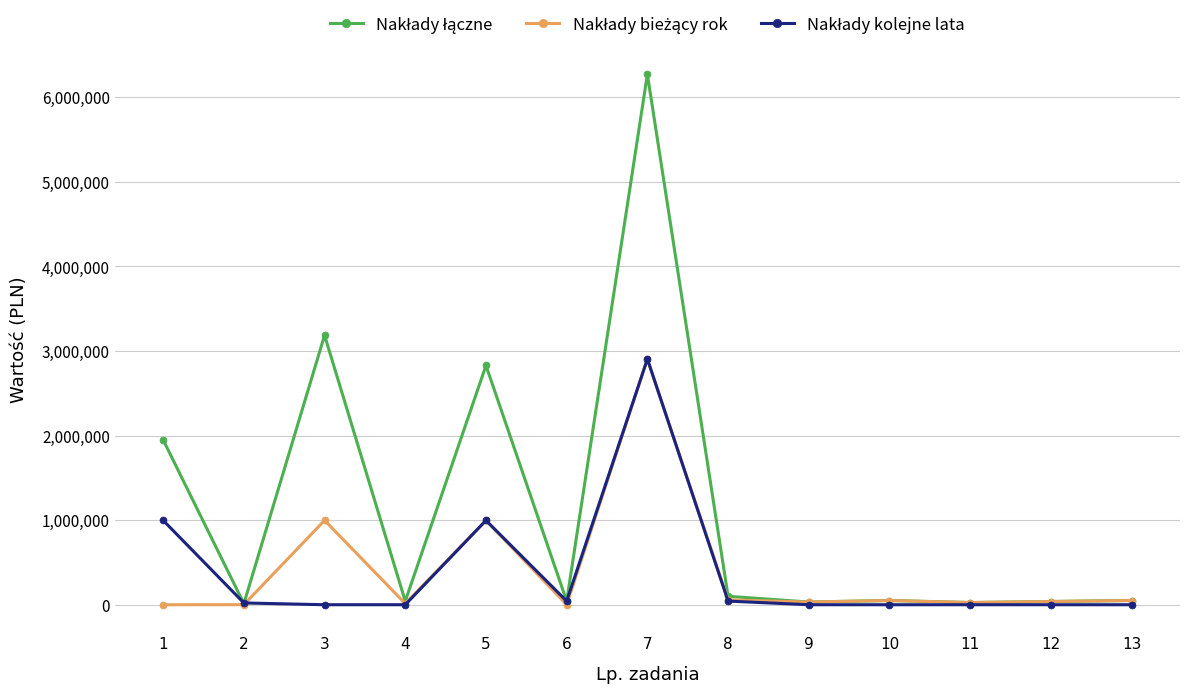

At which category is the sum across all series the highest?

7